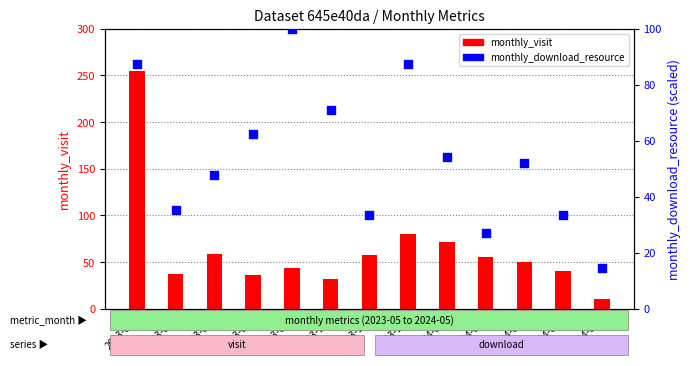

Which series reaches the minimum Y coordinate?

monthly_visit